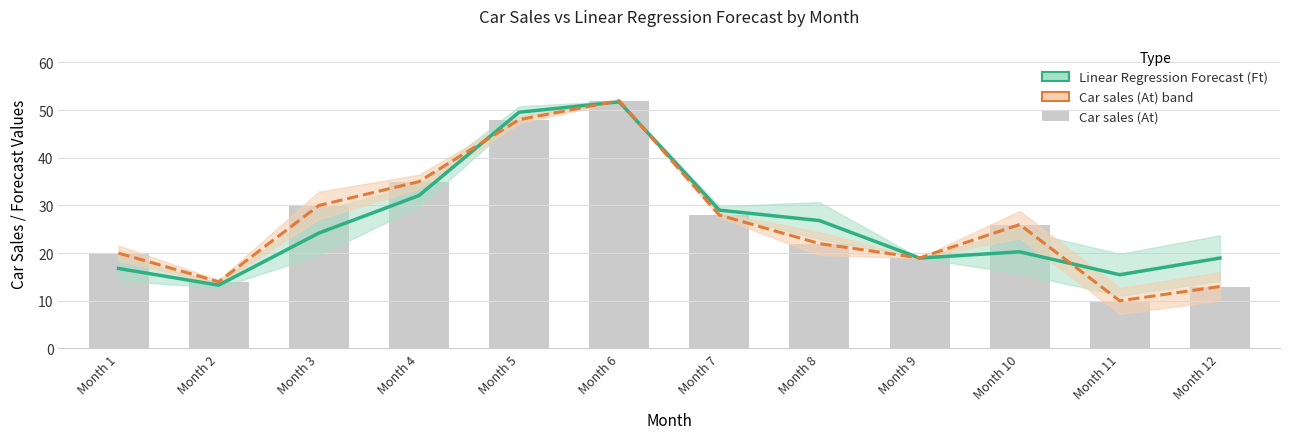

At which category is the sum across all series the highest?

Month 6